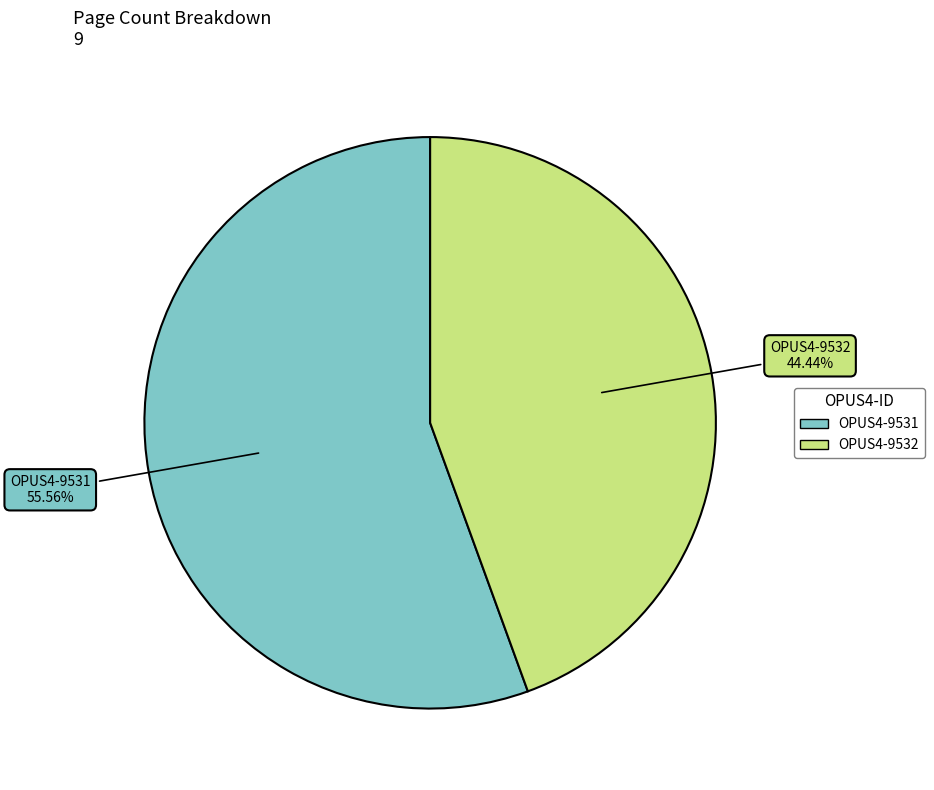

Approximately how many times larger is the value at OPUS4-9532 compared to OPUS4-9531?

0.8